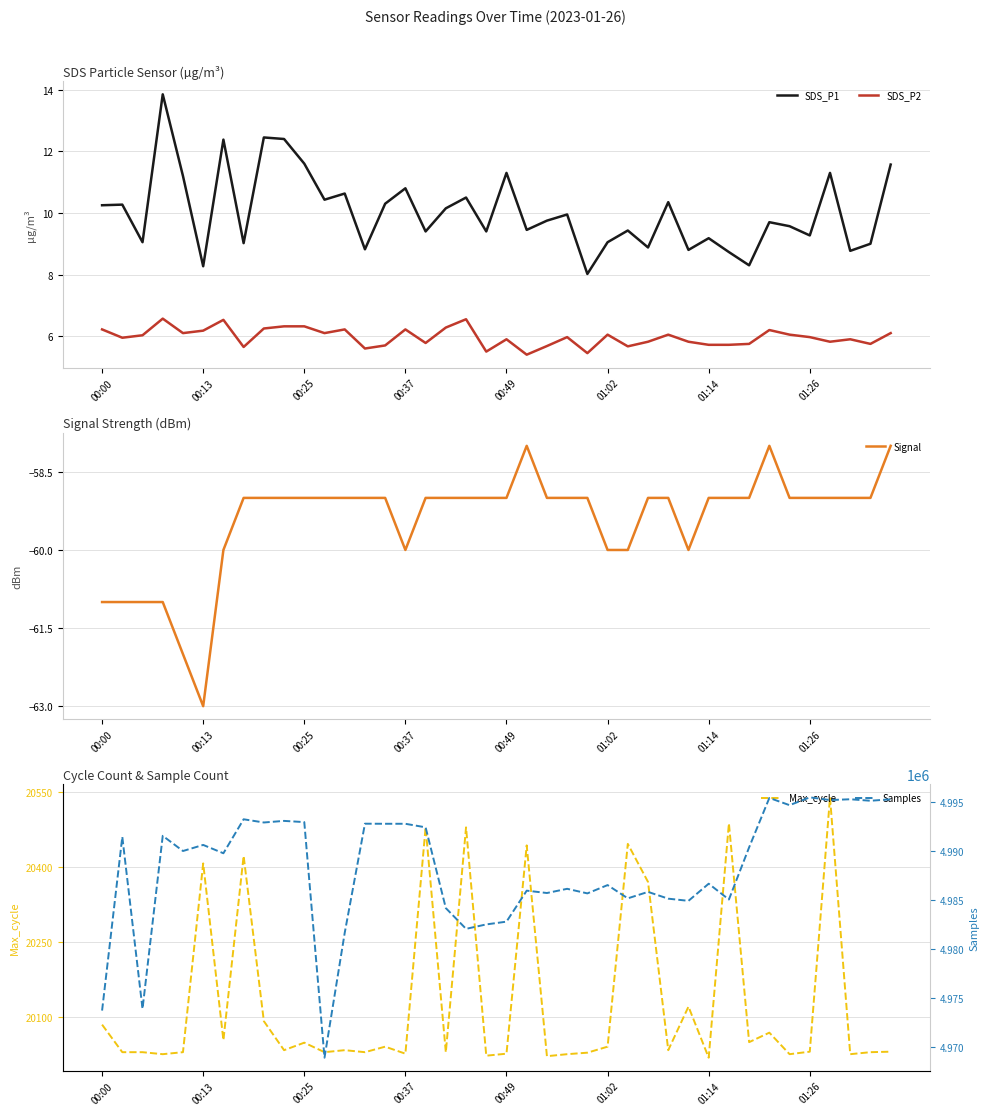

Is it true that SDS_P1 equals 8.3 at 00:13?

True